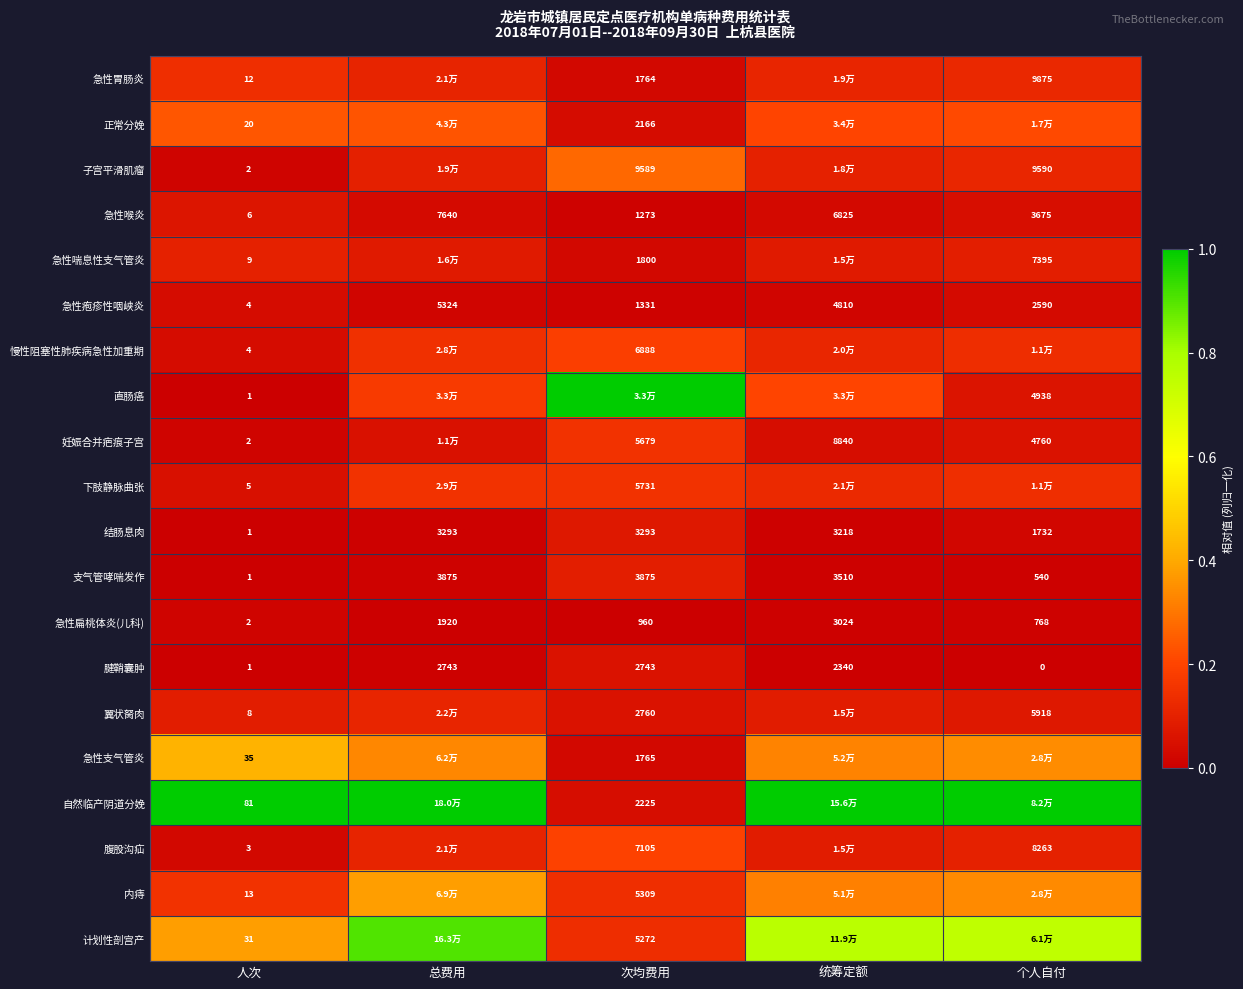

At how many categories does at least one series exceed 0?

5